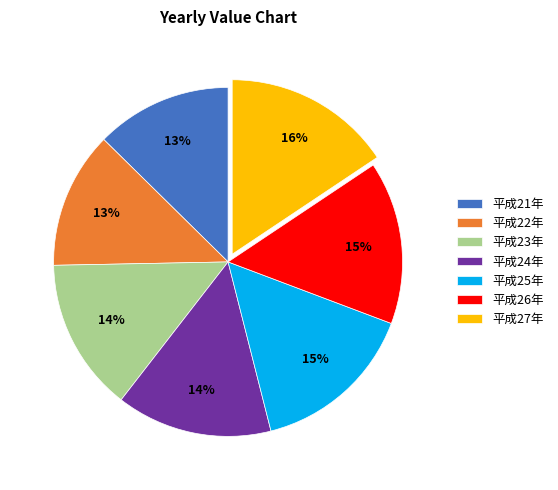

Approximately how many times larger is the value at 平成22年 compared to 平成27年?

0.8